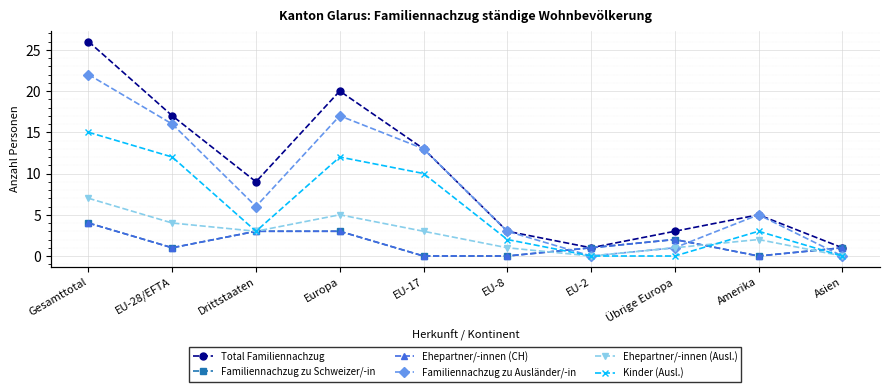

At Drittstaaten, list the series in order from smallest to largest.

Familiennachzug zu Schweizer/-in, Ehepartner/-innen (CH), Ehepartner/-innen (Ausl.), Kinder (Ausl.), Familiennachzug zu Ausländer/-in, Total Familiennachzug